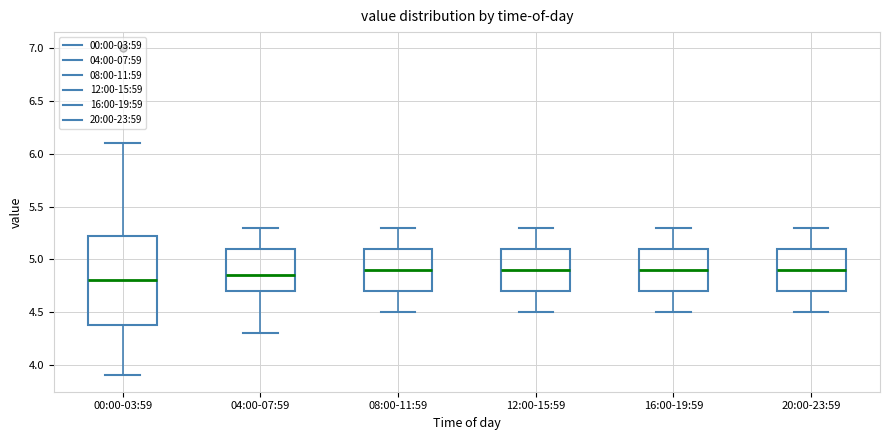

Reading left to right, read every box against the y-axis: the position of its median line, the range the box covers, and the ends of its whiskers. The values are not printed on the chart, so give them approximately, as read against the axis.

00:00-03:59: median 4.80, box 4.40 to 5.25, whiskers 3.90 to 6.10
04:00-07:59: median 4.85, box 4.70 to 5.10, whiskers 4.30 to 5.30
08:00-11:59: median 4.90, box 4.70 to 5.10, whiskers 4.50 to 5.30
12:00-15:59: median 4.90, box 4.70 to 5.10, whiskers 4.50 to 5.30
16:00-19:59: median 4.90, box 4.70 to 5.10, whiskers 4.50 to 5.30
20:00-23:59: median 4.90, box 4.70 to 5.10, whiskers 4.50 to 5.30